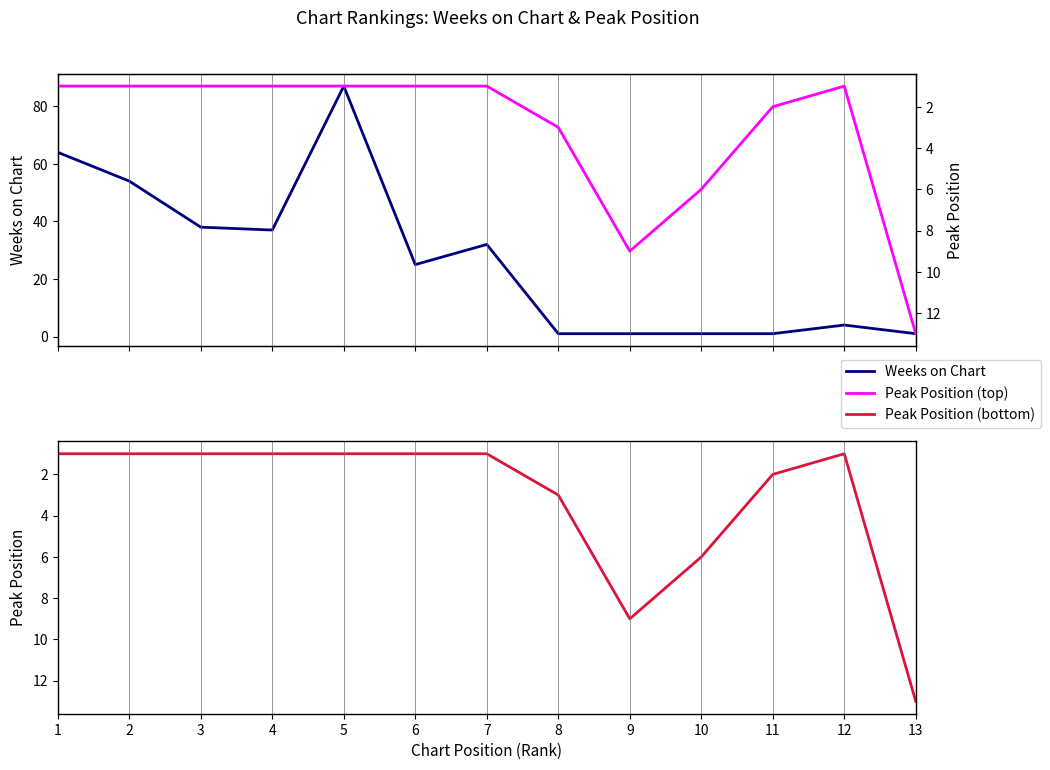

Between 1 and 8, which series saw the biggest shift?

Weeks on Chart